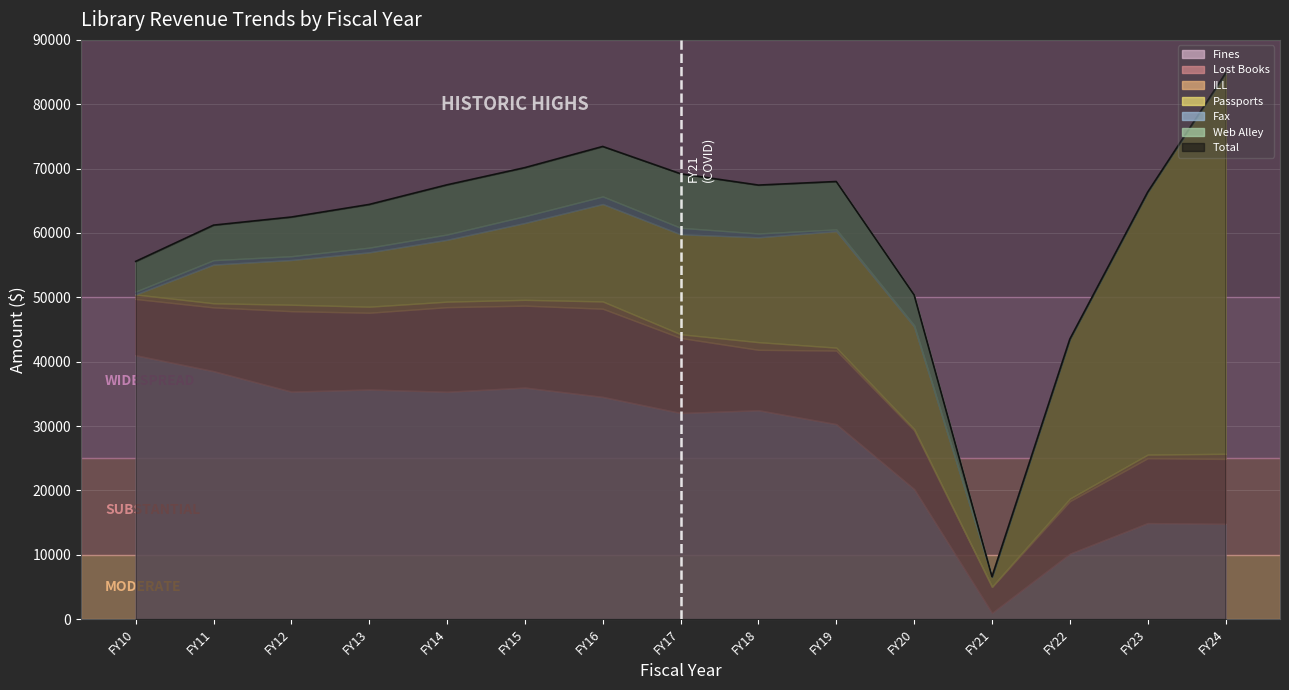

Is the value of Fax at FY15 greater than the value of Passports at FY12?

No